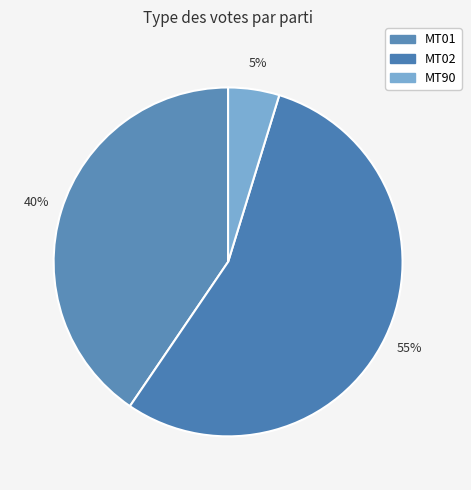

How many segments does this pie chart have?

3